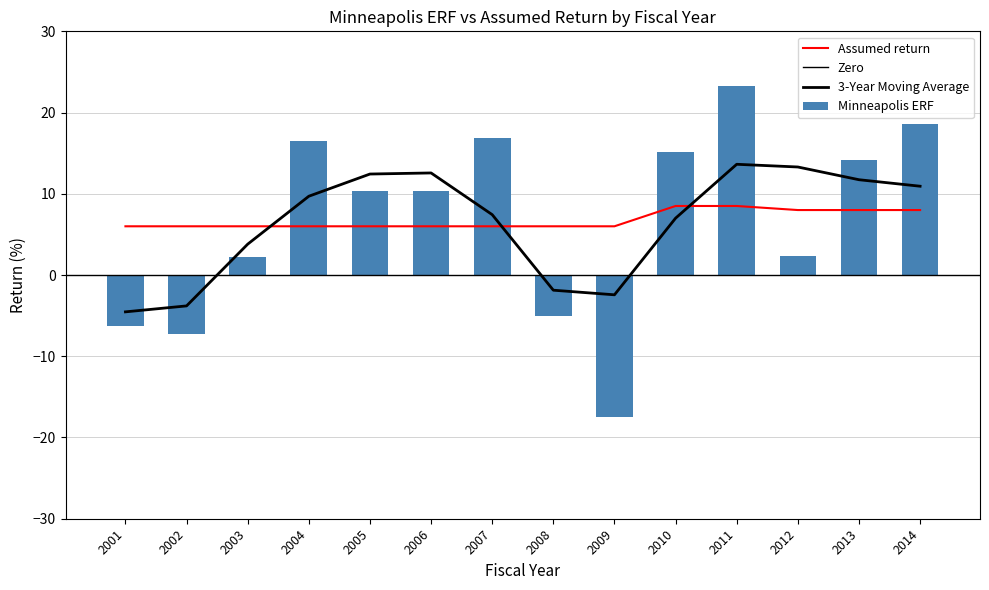

The Minneapolis ERF series shows 2.2 at 2003. True or false?

True